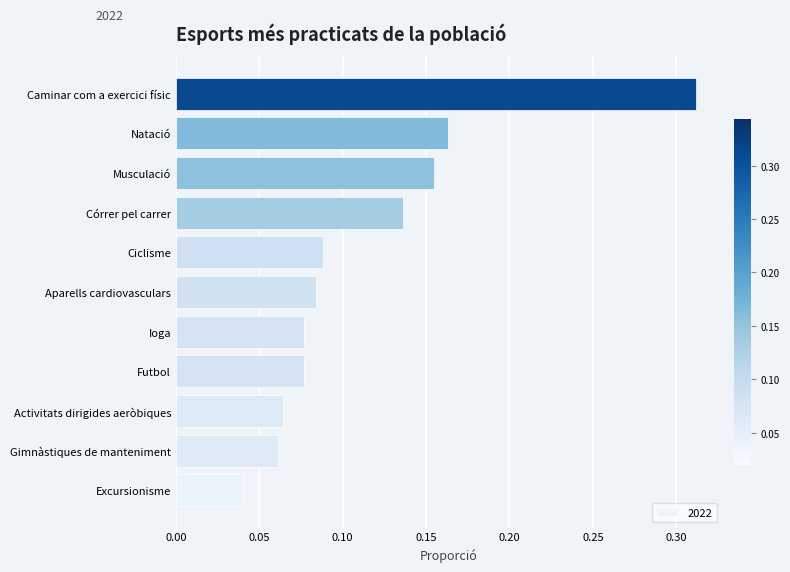

Count the number of categories in the chart.

11